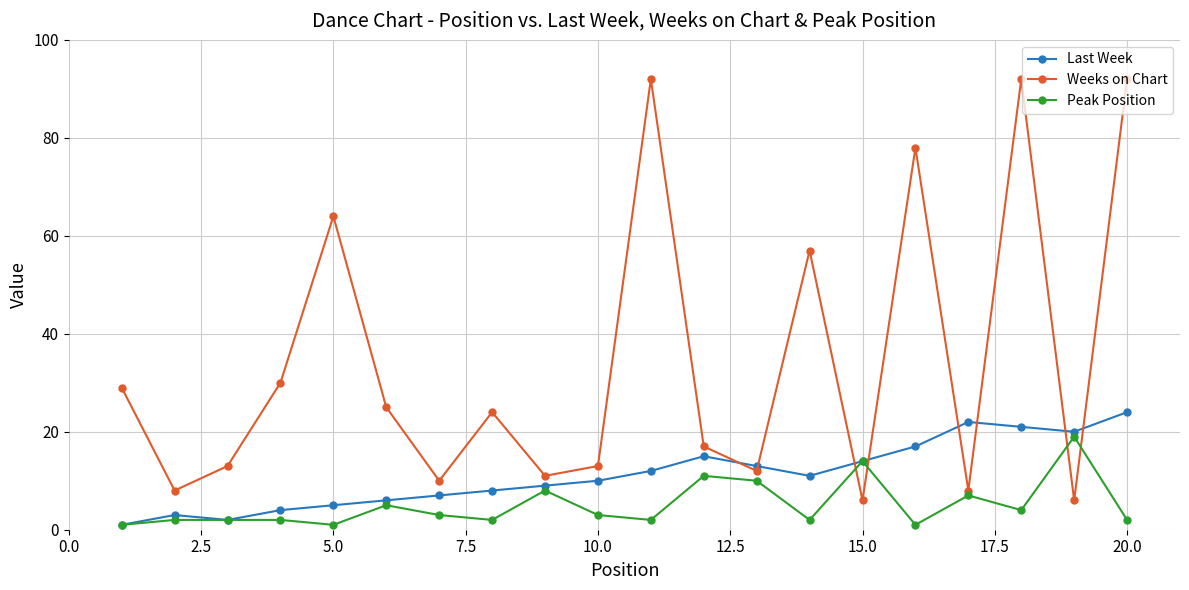

What is the highest value of the Last Week series?

24